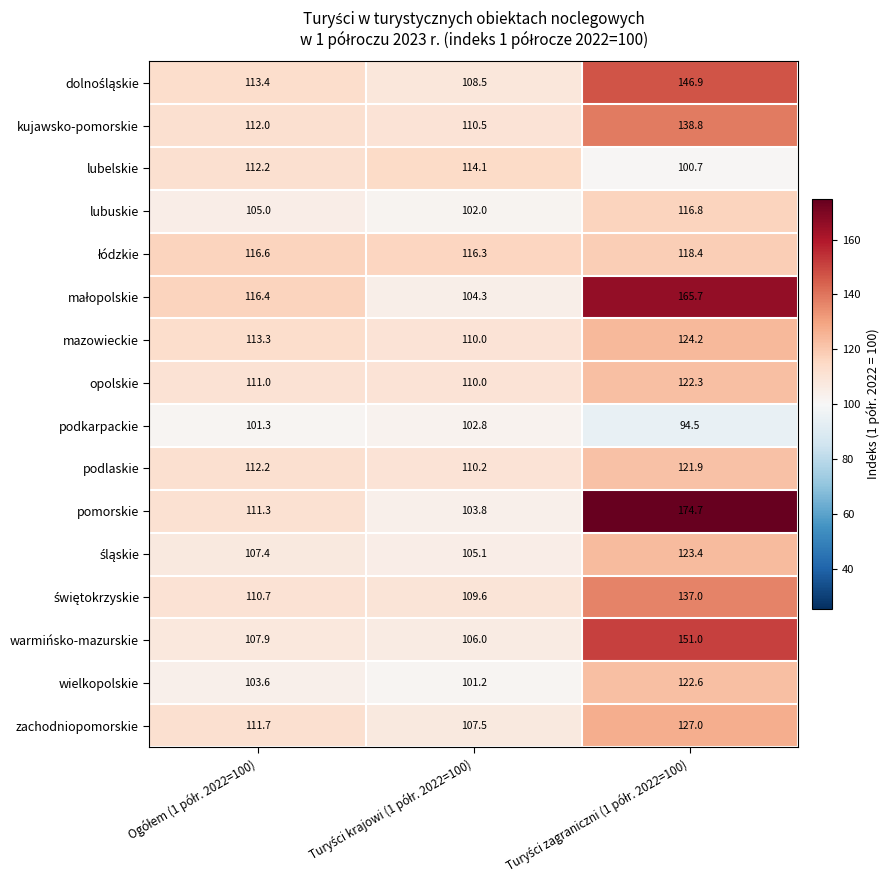

Which series has the largest range (max minus min)?

pomorskie